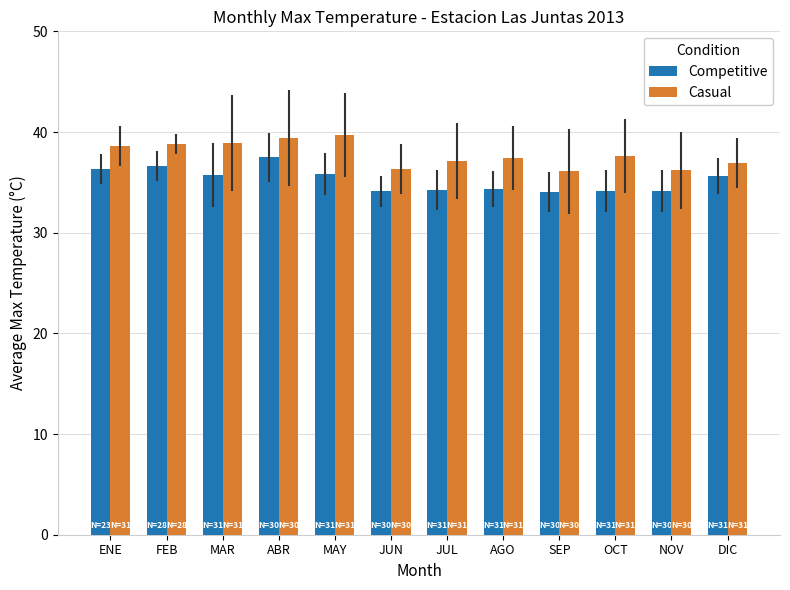

The Competitive series shows 35.8 at MAY. True or false?

True